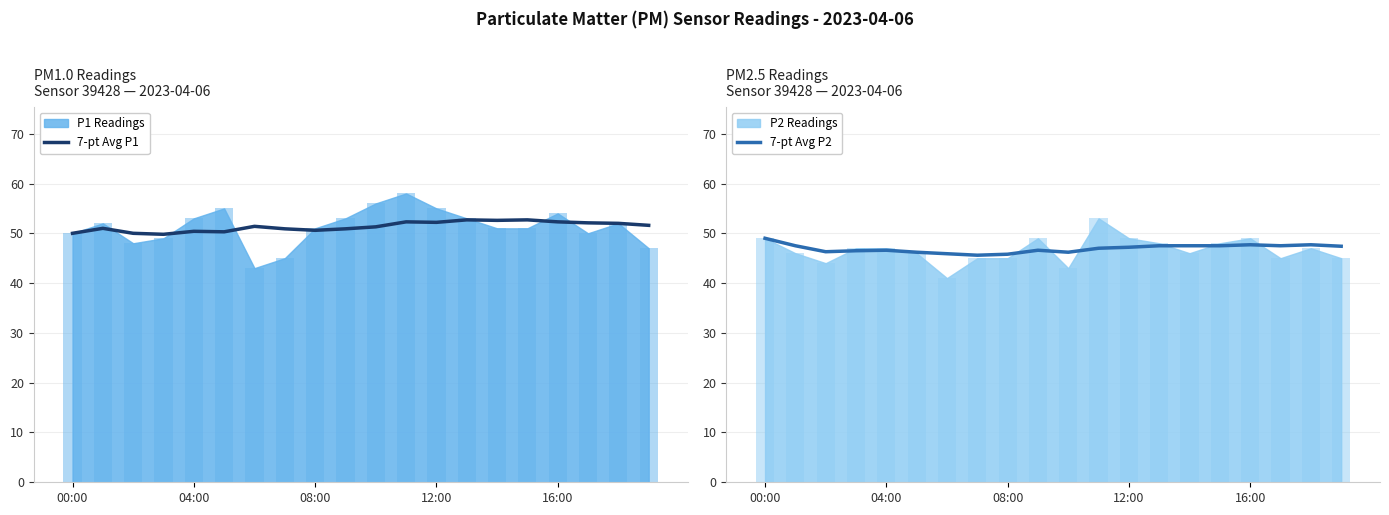

What is the highest value of the 7-pt Avg P1 series?

52.7